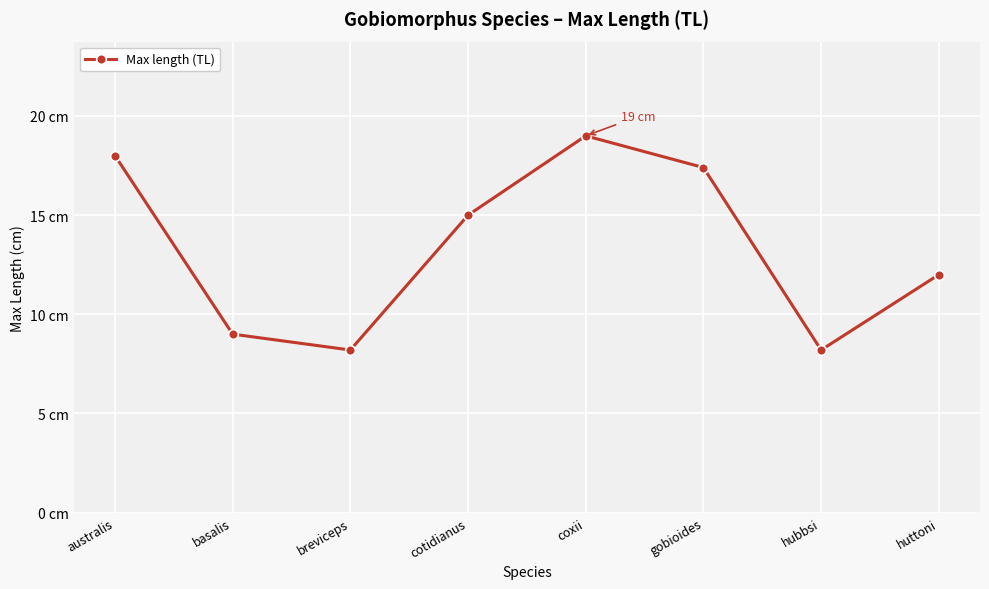

Is this an area chart (filled region under the line)?

No